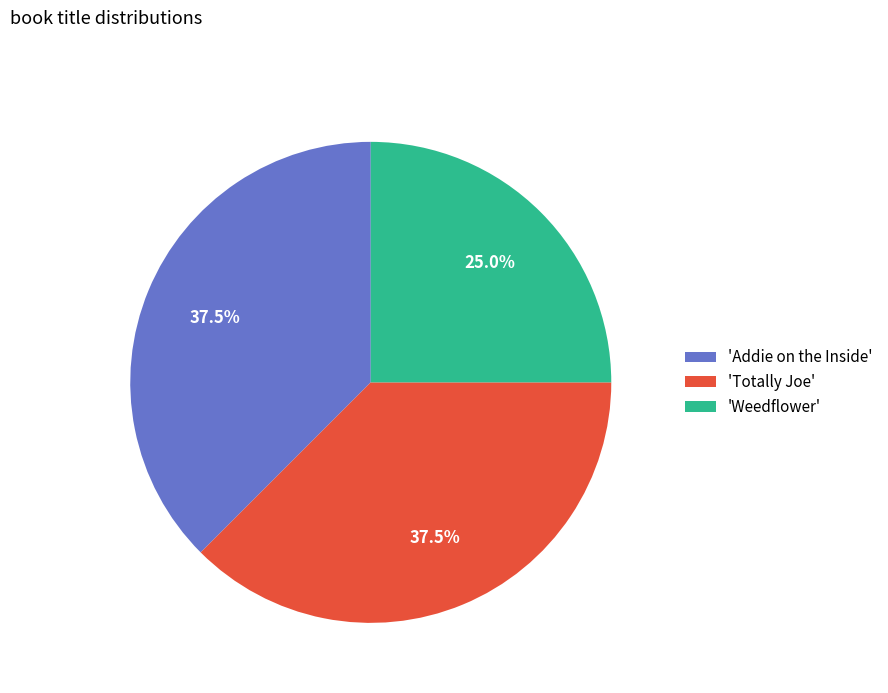

Combined, do 'Addie on the Inside' and 'Weedflower' account for over 50%?

Yes